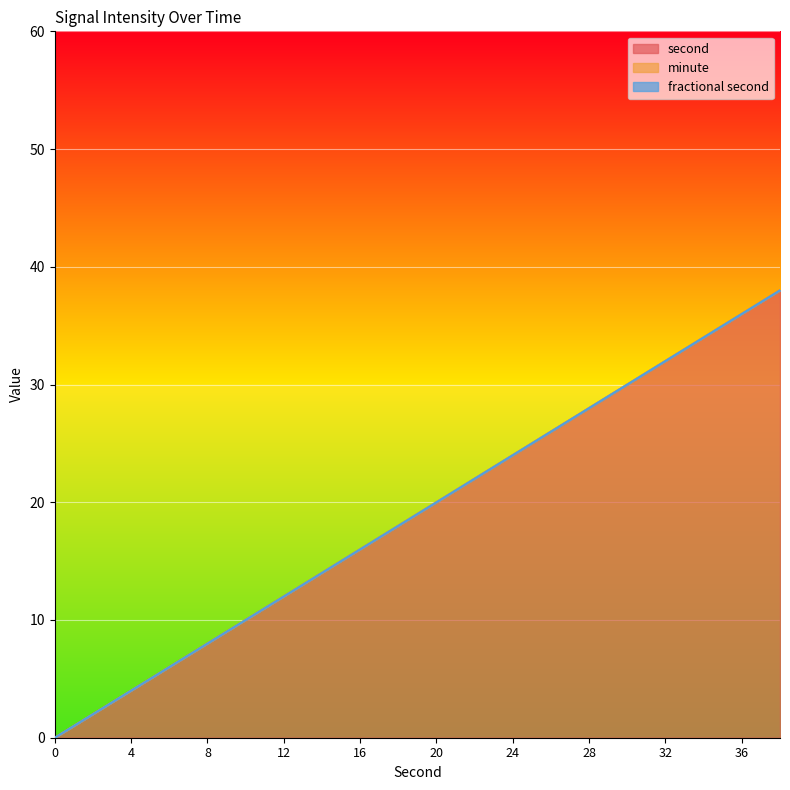

True or false: second has a value of 0 at 0.

True